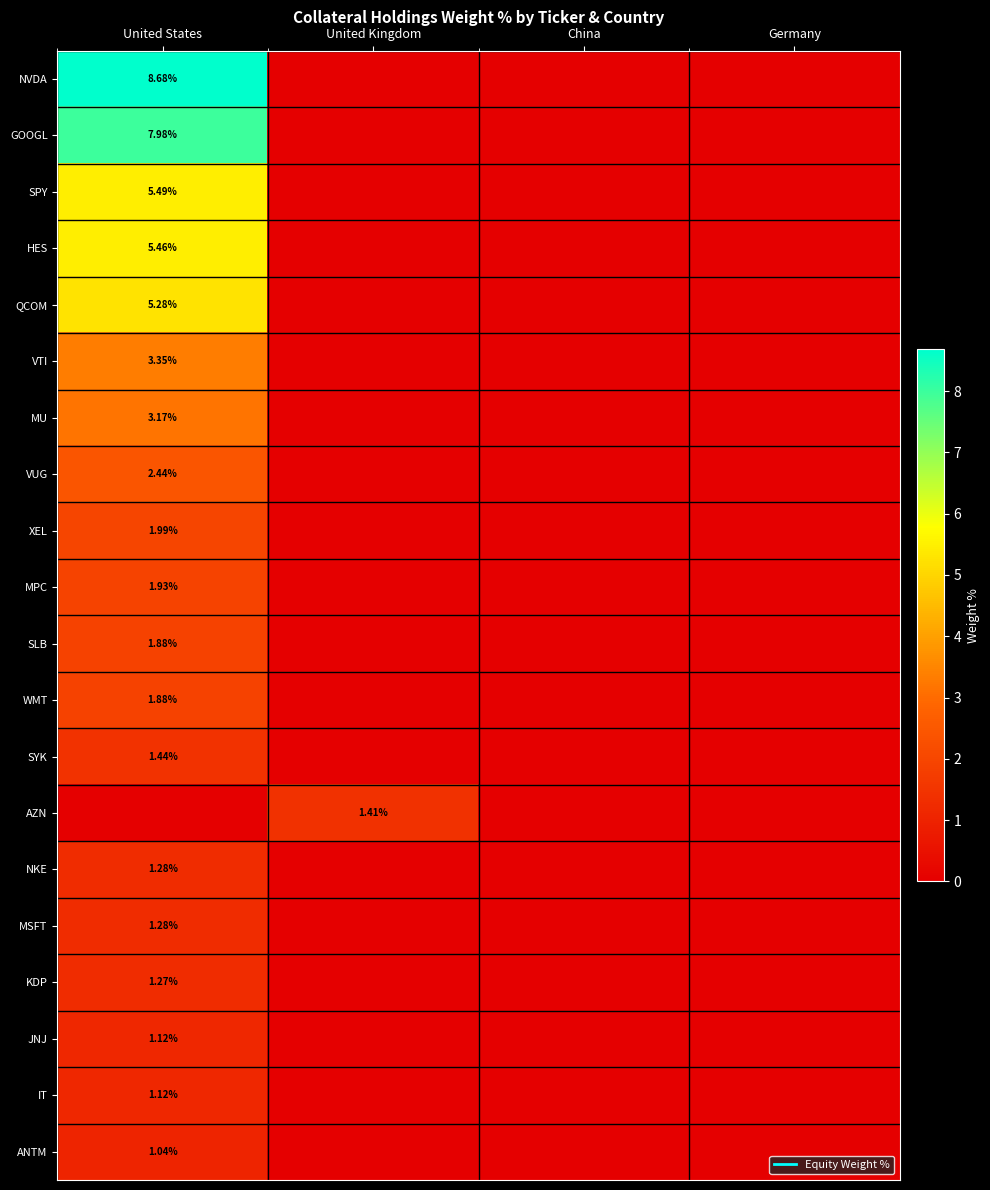

Is it true that WMT equals -1.0 at United Kingdom?

False